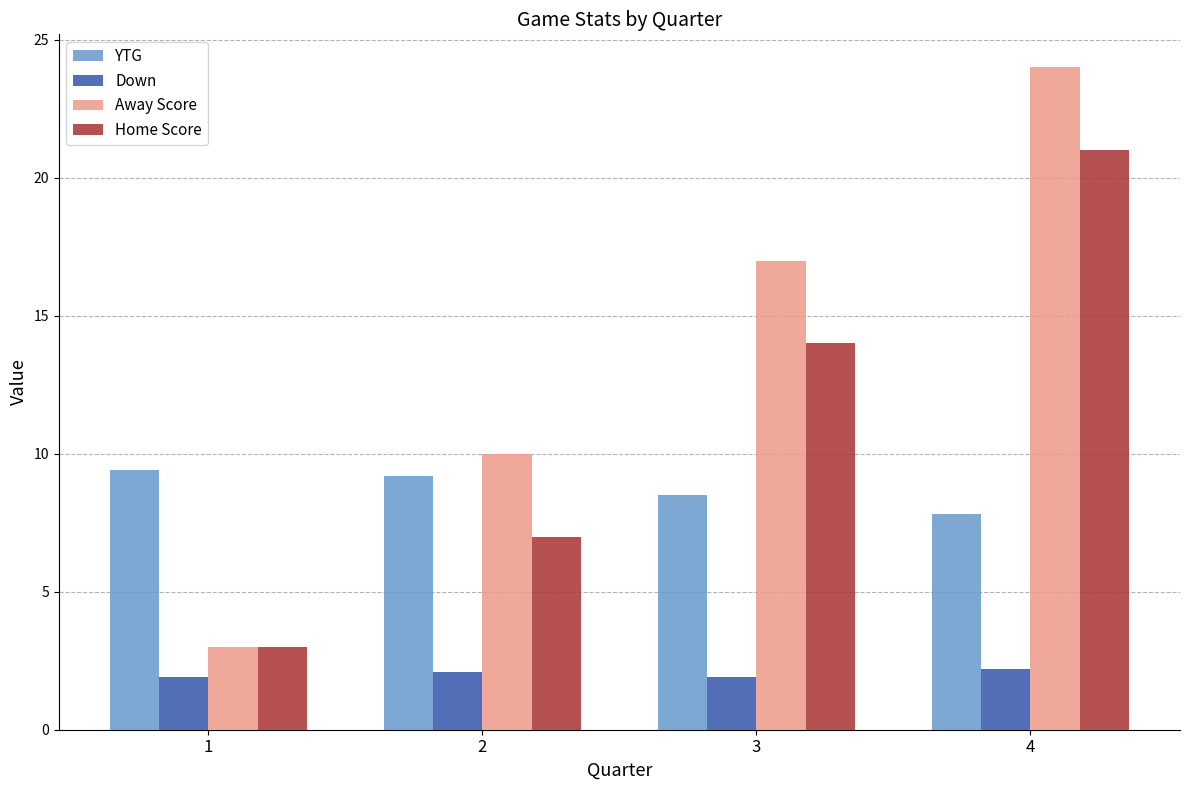

The value of Down at 3 is 1.9. True or false?

True